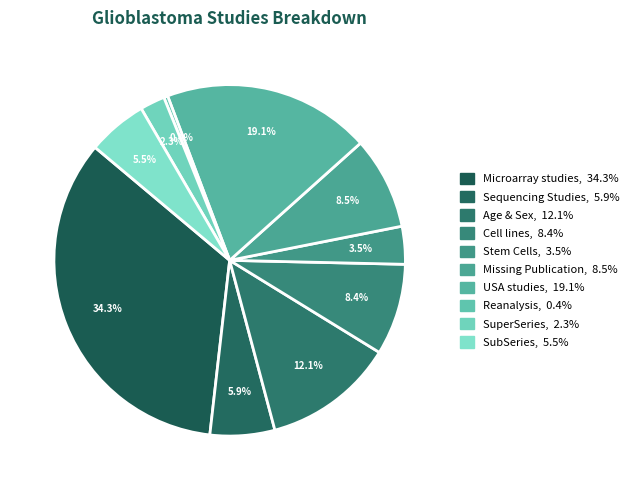

How many segments does this pie chart have?

10